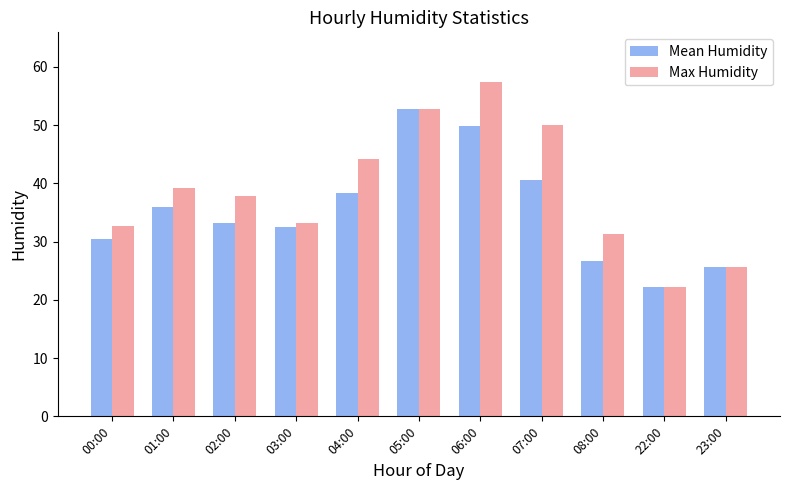

The value of Mean Humidity at 04:00 is 38.3. True or false?

True